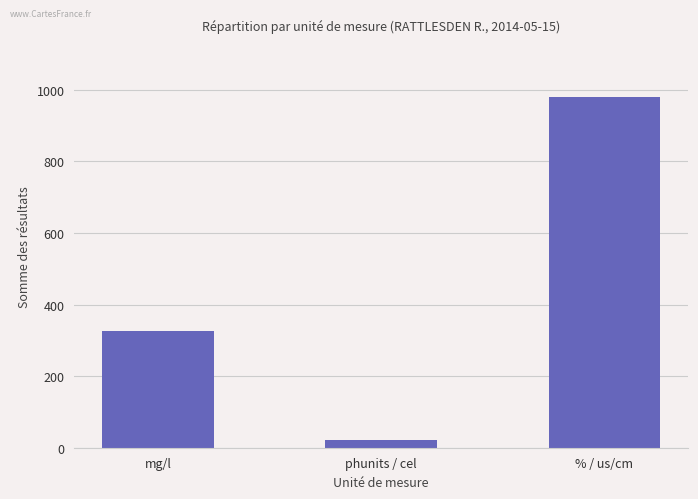

What is the smallest value displayed?

21.1